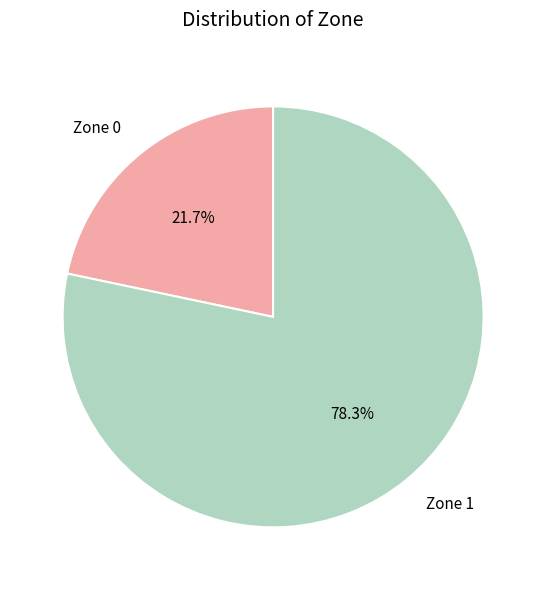

What is the largest slice in the pie chart?

Zone 1